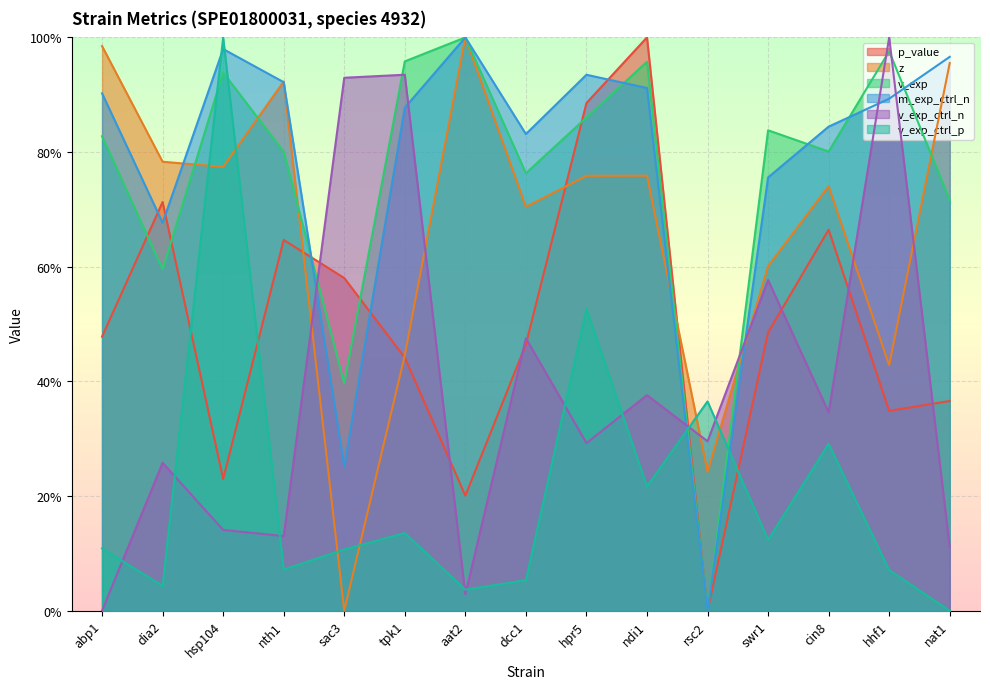

What are all the series names shown in the legend?

p_value, z, v_exp, m_exp_ctrl_n, v_exp_ctrl_n, v_exp_ctrl_p